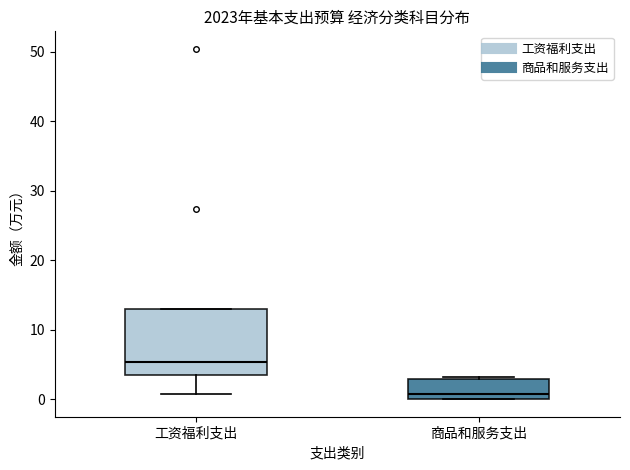

Which box's median line is the lowest?

商品和服务支出